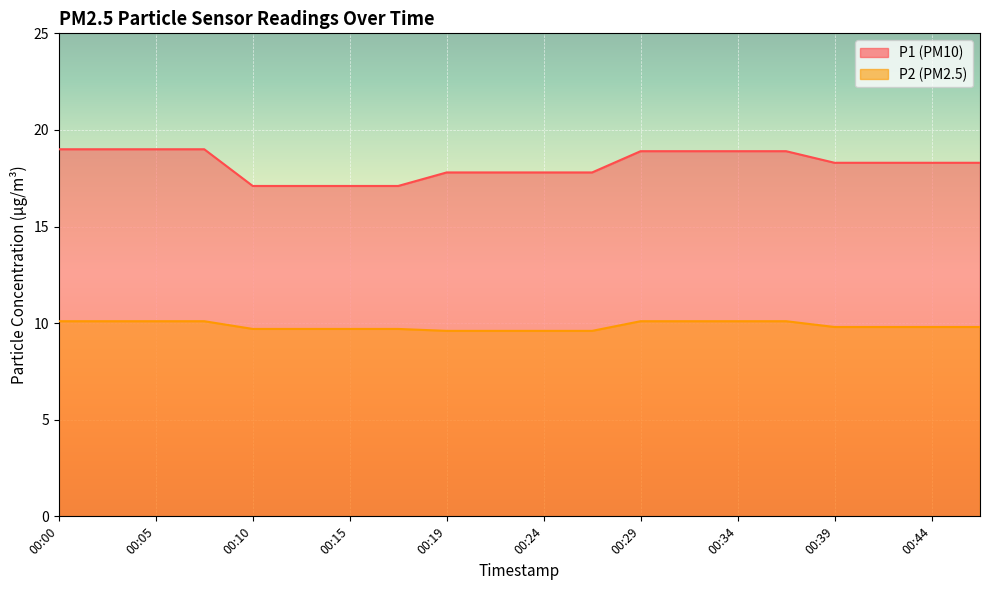

Which series has the largest range (max minus min)?

P1